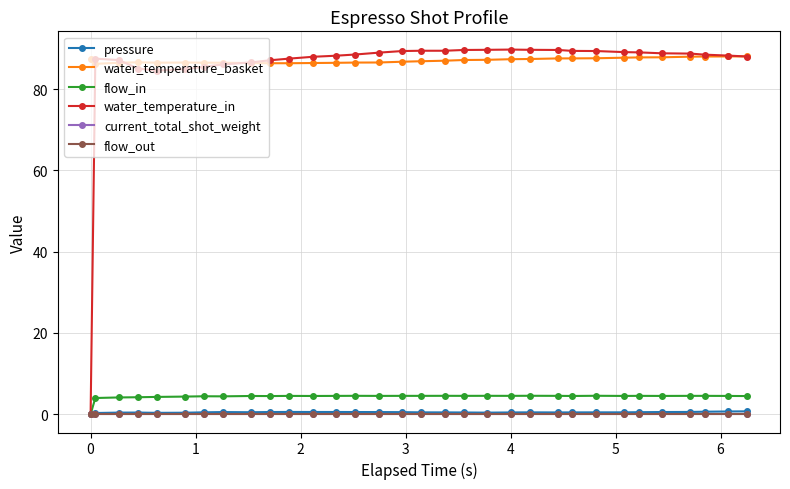

How many lines are shown in the chart?

6